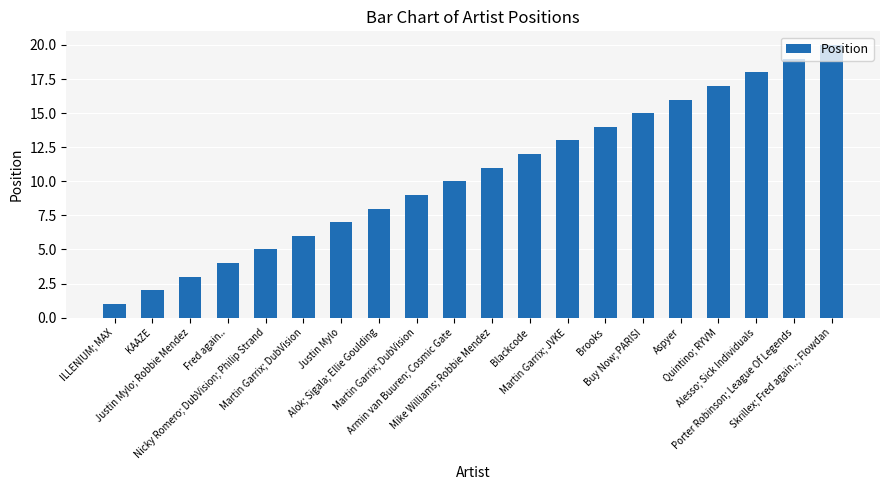

Does the chart contain any negative values?

No